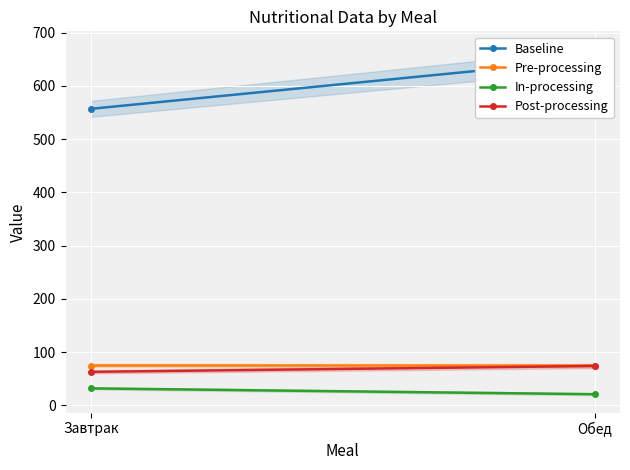

How many data points does each series have?

2